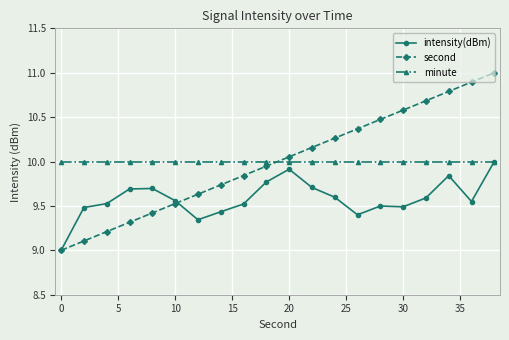

True or false: second has more than 1 points higher than both neighbors.

False